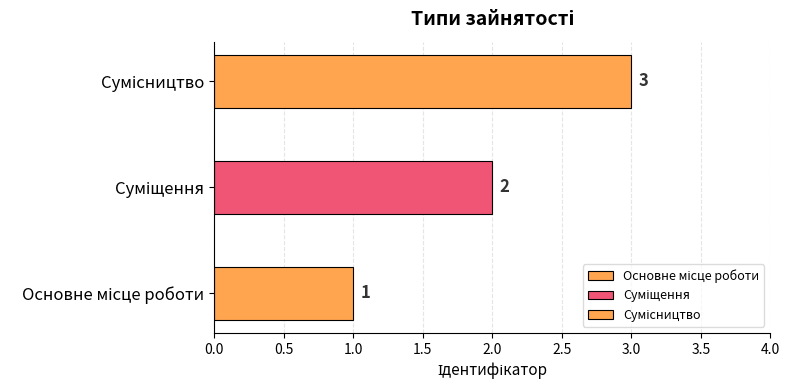

Count the number of values greater than 2.

1